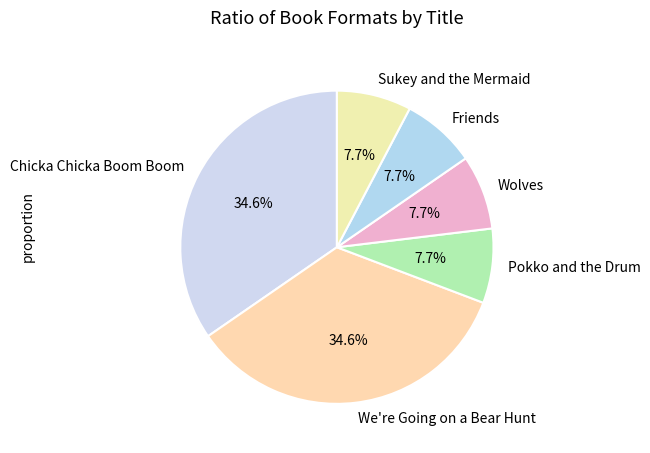

The Chicka Chicka Boom Boom slice represents 35% of the pie. True or false?

True